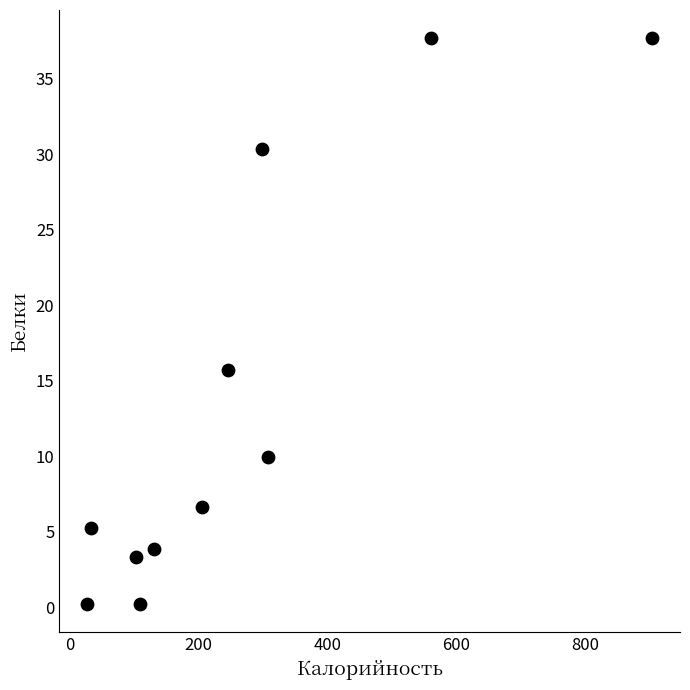

What is the average X value?

266.1